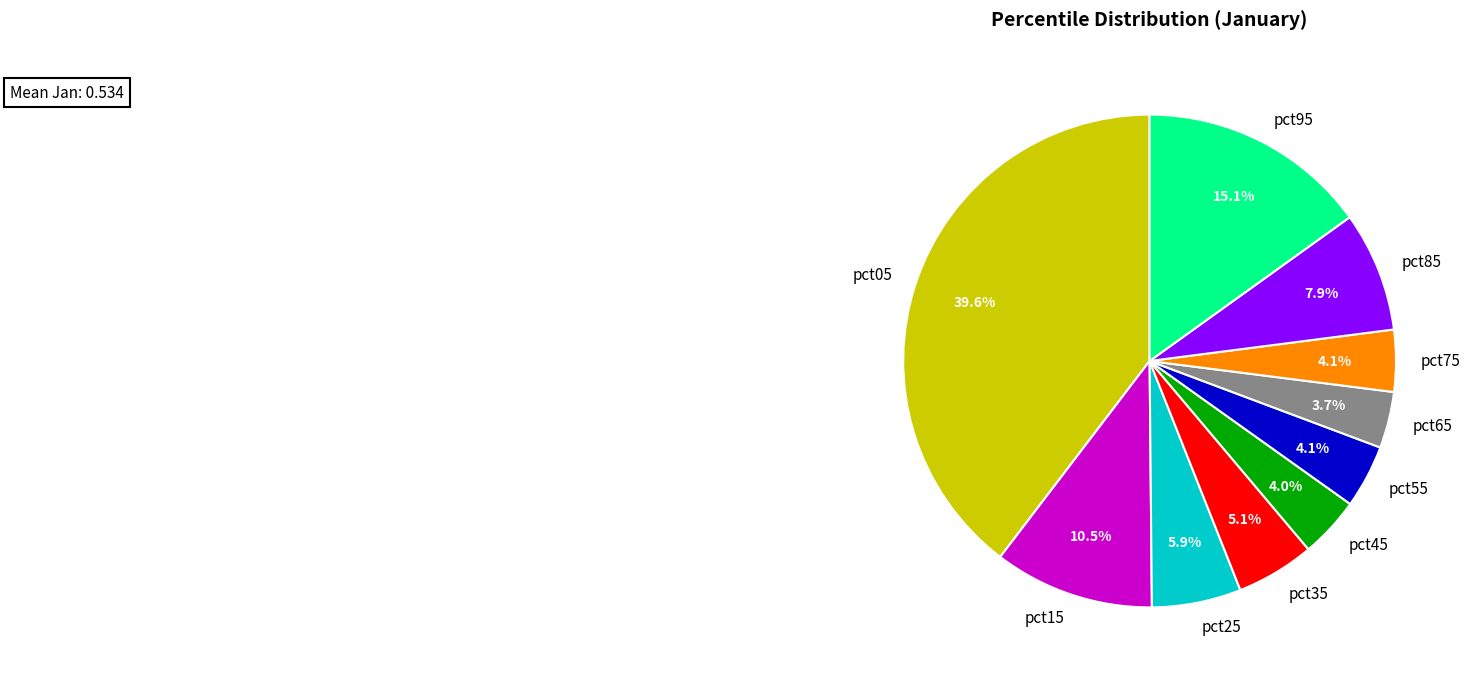

Is pct85 the majority of the pie?

No